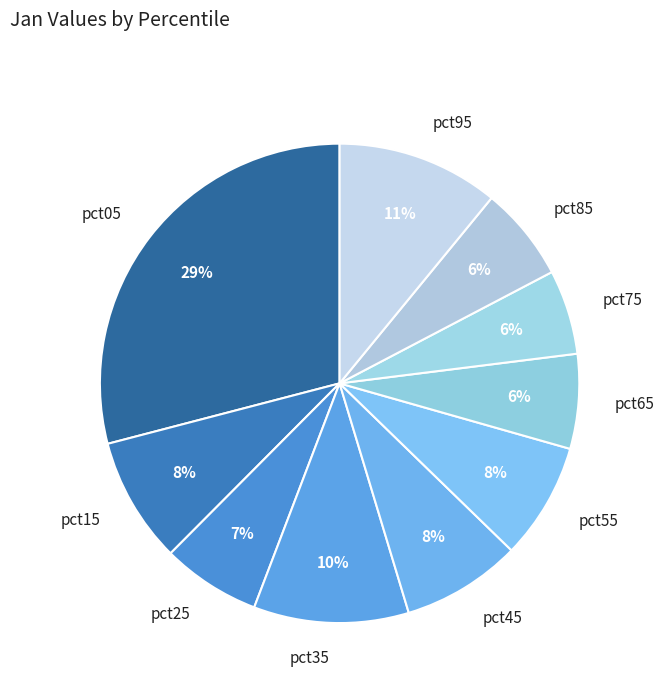

To the nearest percent, what portion does pct75 represent?

6%